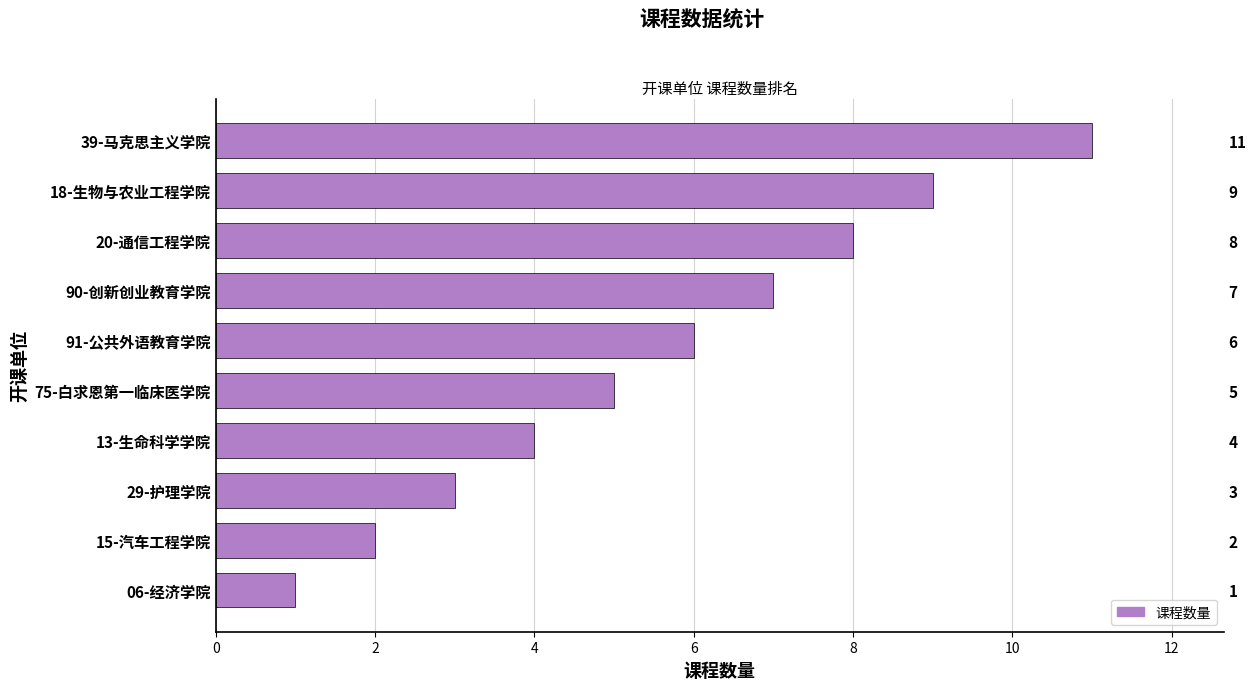

What is the value of the 8th bar from the left?

8